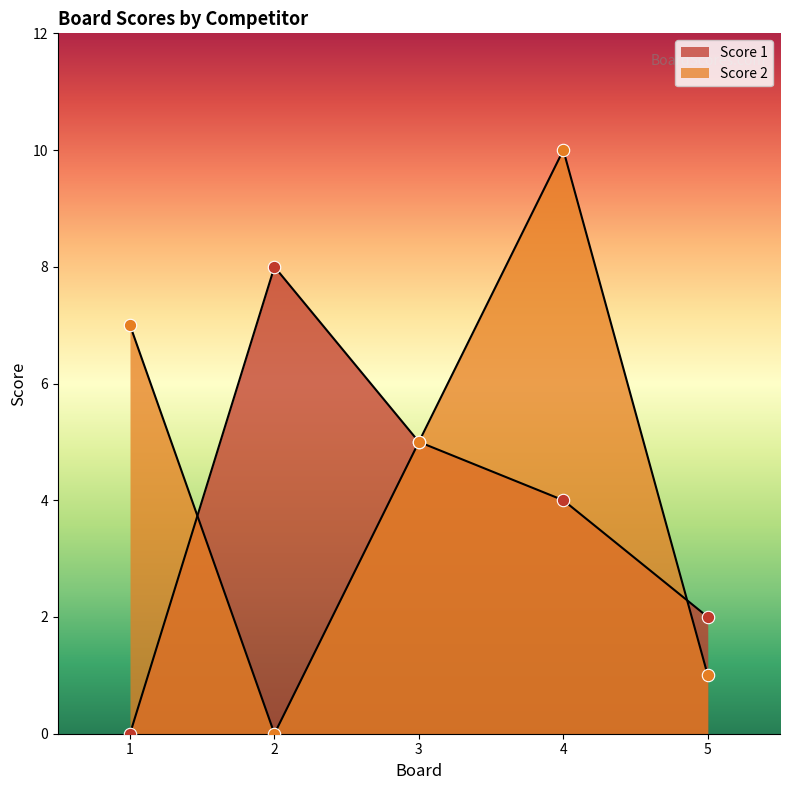

What is the total value across all series at 3?

10